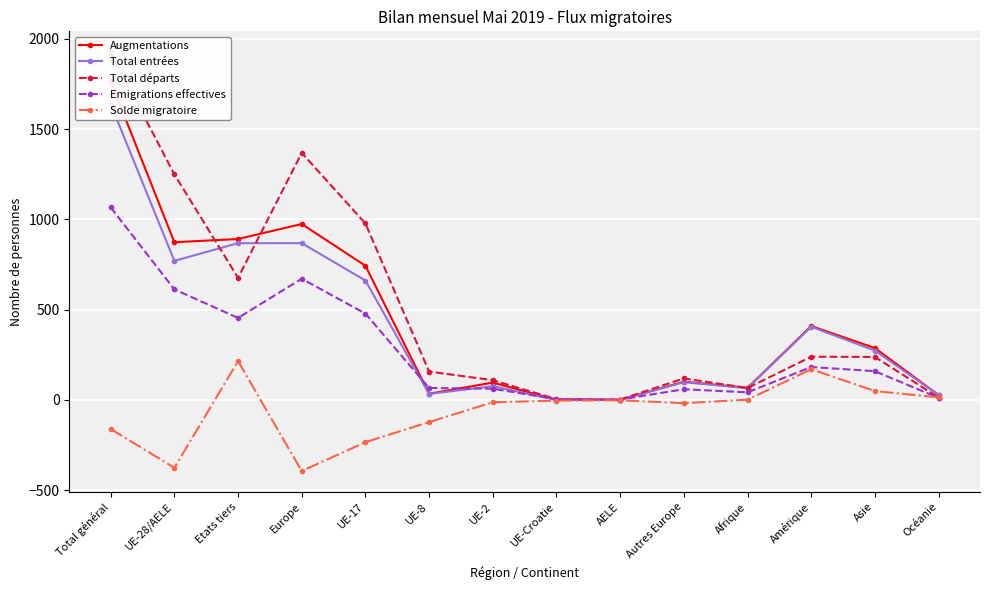

At which label does Augmentations reach its peak?

Total général